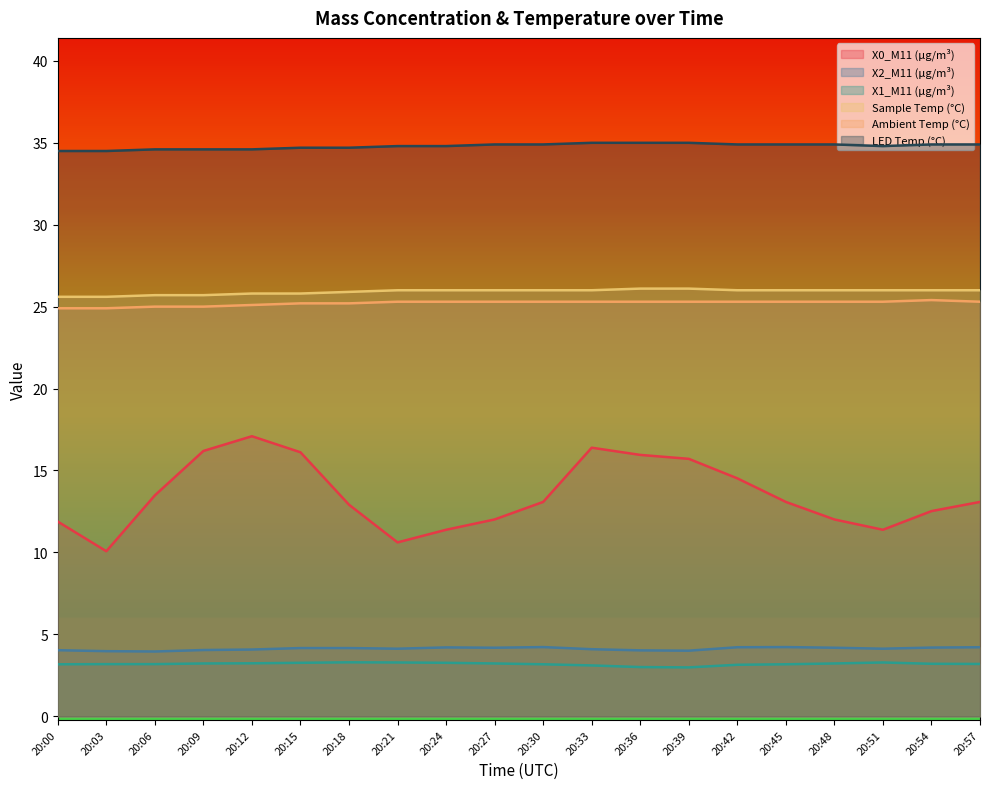

Reading left to right, list all the values displayed in this chart.

X0_M11 (μg/m³): 20:00=11.9	20:03=10.1	20:06=13.5	20:09=16.2	20:12=17.1	20:15=16.1	20:18=12.9	20:21=10.6	20:24=11.4	20:27=12.0	20:30=13.1	20:33=16.4	20:36=15.9	20:39=15.7	20:42=14.5	20:45=13.1	20:48=12.0	20:51=11.4	20:54=12.5	20:57=13.1
X2_M11 (μg/m³): 20:00=4.0	20:03=4.0	20:06=4.0	20:09=4.0	20:12=4.1	20:15=4.2	20:18=4.2	20:21=4.1	20:24=4.2	20:27=4.2	20:30=4.2	20:33=4.1	20:36=4.0	20:39=4.0	20:42=4.2	20:45=4.2	20:48=4.2	20:51=4.1	20:54=4.2	20:57=4.2
X1_M11 (μg/m³): 20:00=3.2	20:03=3.2	20:06=3.2	20:09=3.2	20:12=3.2	20:15=3.3	20:18=3.3	20:21=3.3	20:24=3.3	20:27=3.2	20:30=3.2	20:33=3.1	20:36=3.0	20:39=3.0	20:42=3.1	20:45=3.2	20:48=3.2	20:51=3.3	20:54=3.2	20:57=3.2
Sample Temp (°C): 20:00=25.6	20:03=25.6	20:06=25.7	20:09=25.7	20:12=25.8	20:15=25.8	20:18=25.9	20:21=26.0	20:24=26.0	20:27=26.0	20:30=26.0	20:33=26.0	20:36=26.1	20:39=26.1	20:42=26.0	20:45=26.0	20:48=26.0	20:51=26.0	20:54=26.0	20:57=26.0
Ambient Temp (°C): 20:00=24.9	20:03=24.9	20:06=25.0	20:09=25.0	20:12=25.1	20:15=25.2	20:18=25.2	20:21=25.3	20:24=25.3	20:27=25.3	20:30=25.3	20:33=25.3	20:36=25.3	20:39=25.3	20:42=25.3	20:45=25.3	20:48=25.3	20:51=25.3	20:54=25.4	20:57=25.3
LED Temp (°C): 20:00=34.5	20:03=34.5	20:06=34.6	20:09=34.6	20:12=34.6	20:15=34.7	20:18=34.7	20:21=34.8	20:24=34.8	20:27=34.9	20:30=34.9	20:33=35.0	20:36=35.0	20:39=35.0	20:42=34.9	20:45=34.9	20:48=34.9	20:51=34.8	20:54=34.9	20:57=34.9